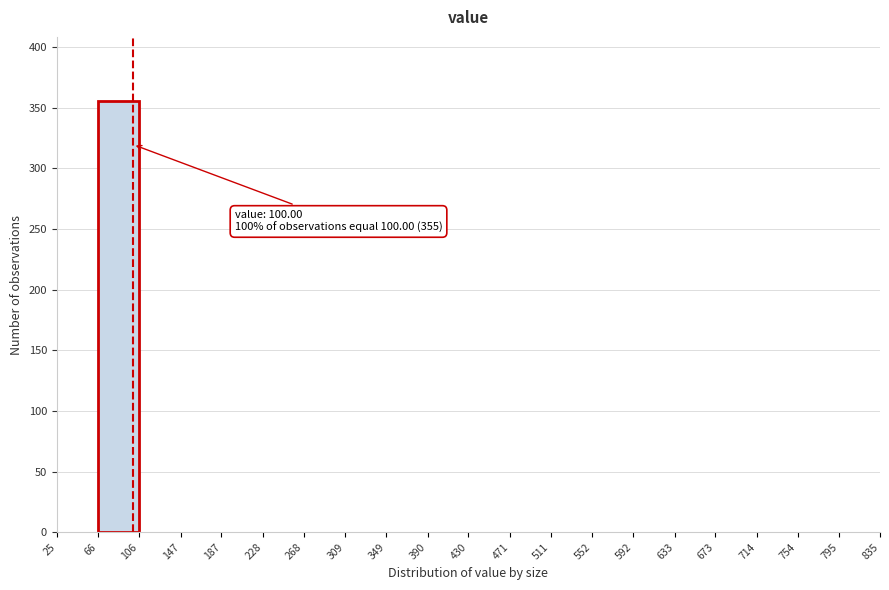

Over which range of the x-axis is the bar tallest?

66 to 106